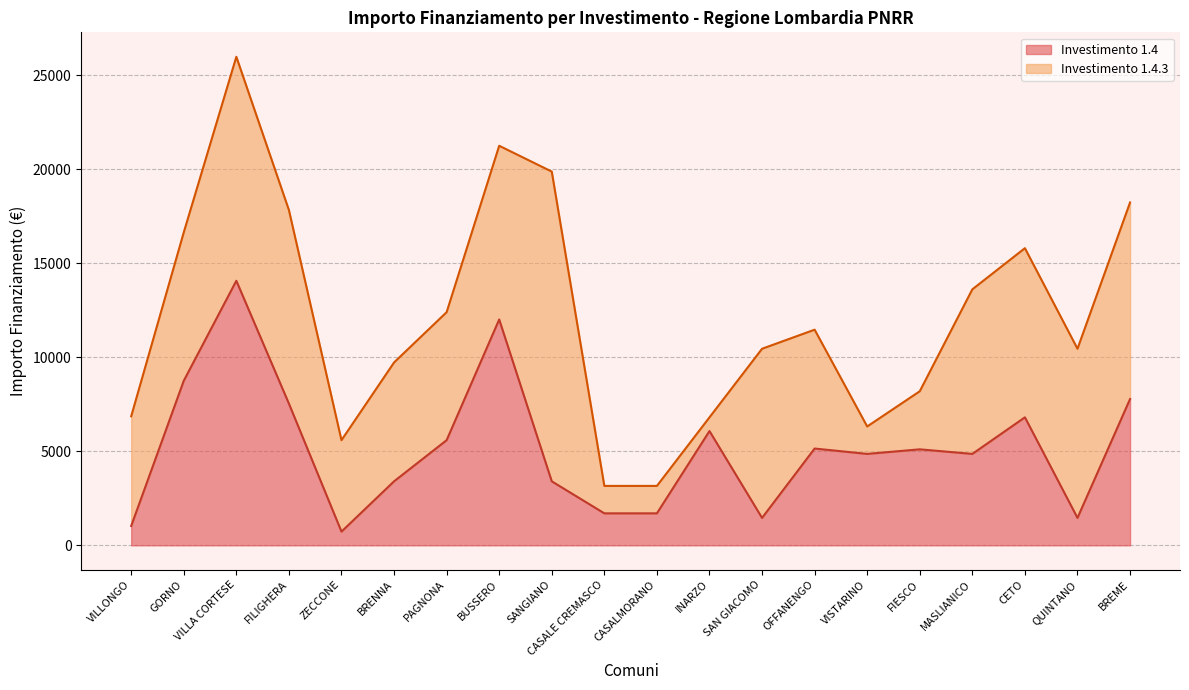

What is the value of the 16th point from the left?

5103